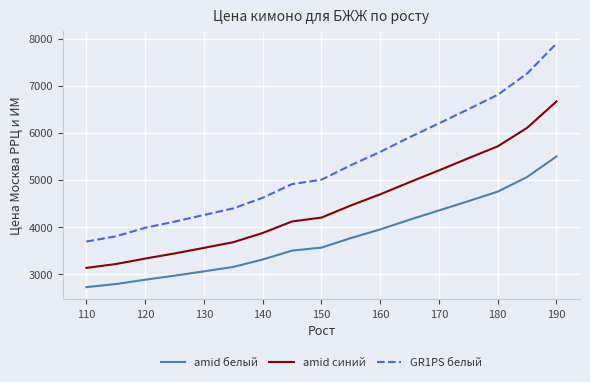

Reading left to right, transcribe all the data shown in this chart.

amid белый: 2716.3	2781.8	2873.8	2959.5	3051.5	3145.5	3303.0	3493.0	3556.4	3758.7	3942.6	4149.1	4345.4	4543.5	4746.1	5056.6	5493.9
amid синий: 3125.1	3206.9	3323.4	3431.7	3550.3	3670.9	3867.1	4112.4	4194.2	4451.6	4688.7	4946.3	5197.6	5455.1	5708.5	6101.1	6663.1
GR1PS белый: 3685.1	3795.6	3977.5	4108.3	4249.3	4390.3	4614.7	4906.8	4998.7	5307.1	5590.6	5901.2	6197.3	6497.8	6803.2	7255.4	7894.1